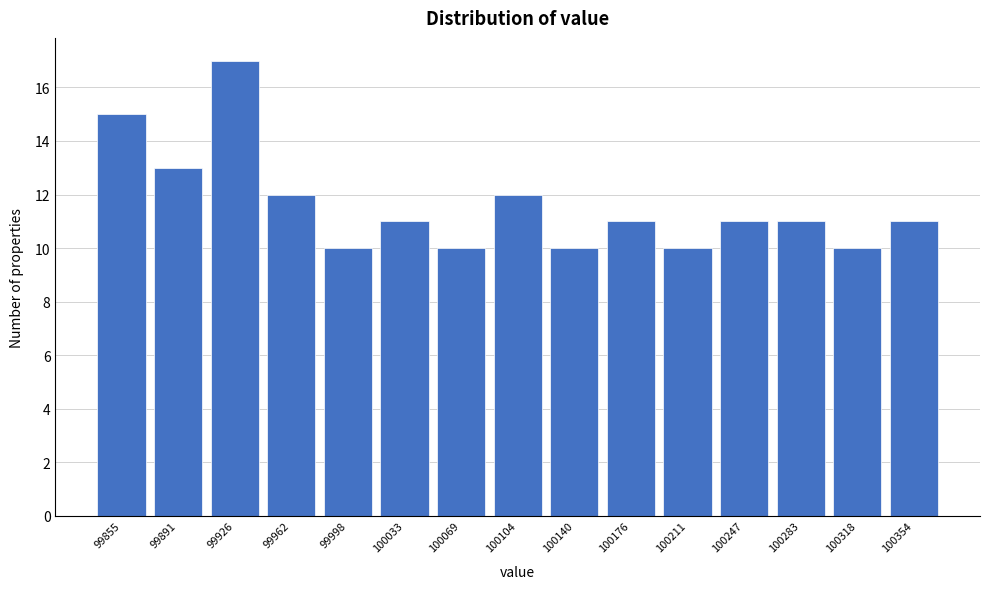

Reading left to right, extract all data points from this chart.

15	13	17	12	10	11	10	12	10	11	10	11	11	10	11